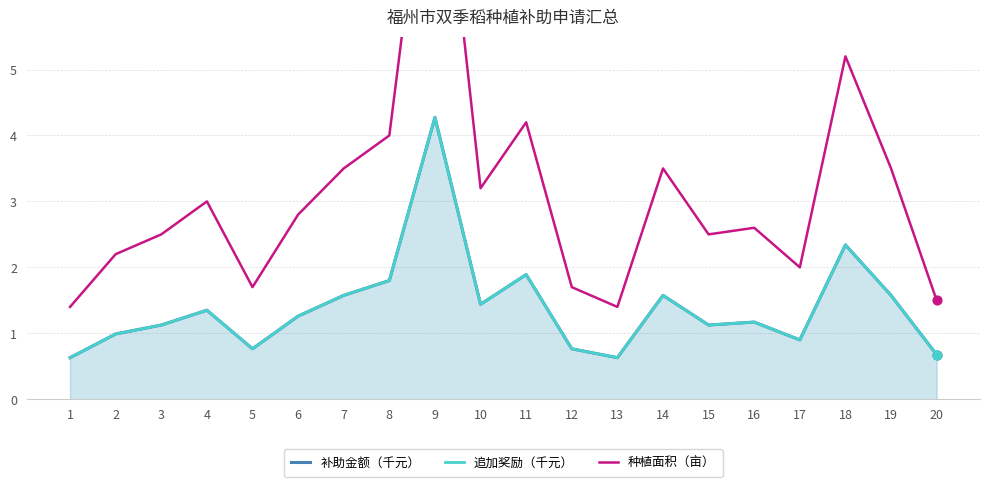

What are all the series names shown in the legend?

补助金额（千元）, 追加奖励（千元）, 种植面积（亩）